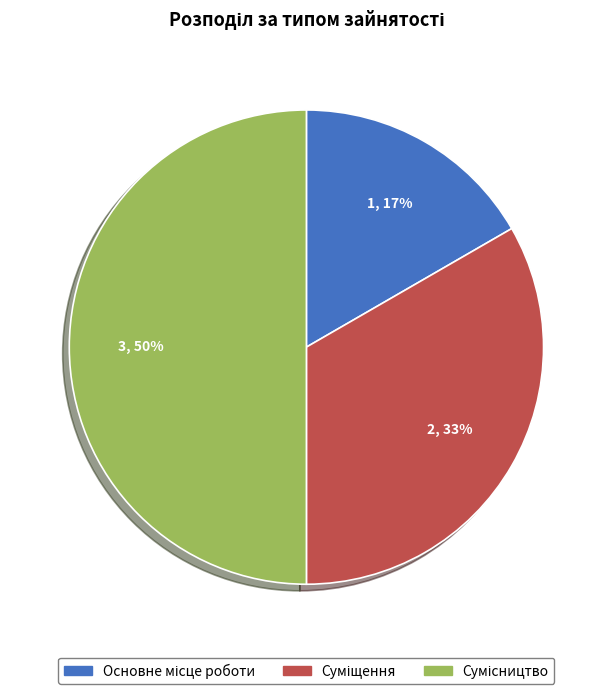

To the nearest percent, what is the difference between the largest and smallest slice percentages?

33%